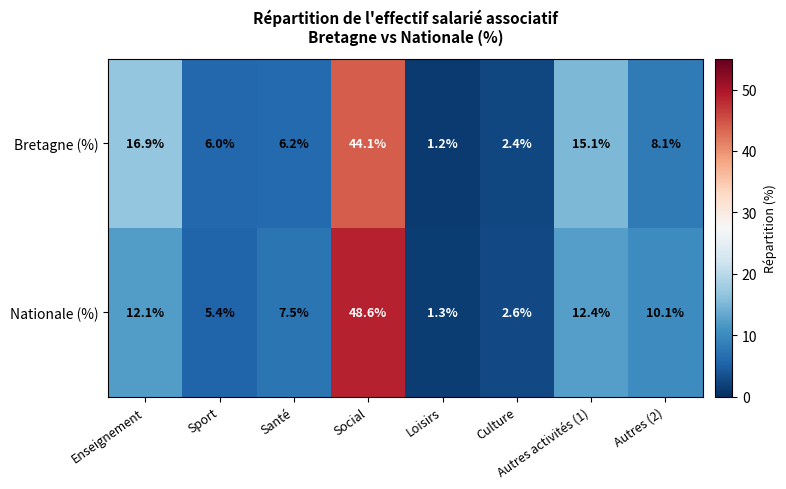

Which label corresponds to the smallest value in the chart?

Loisirs